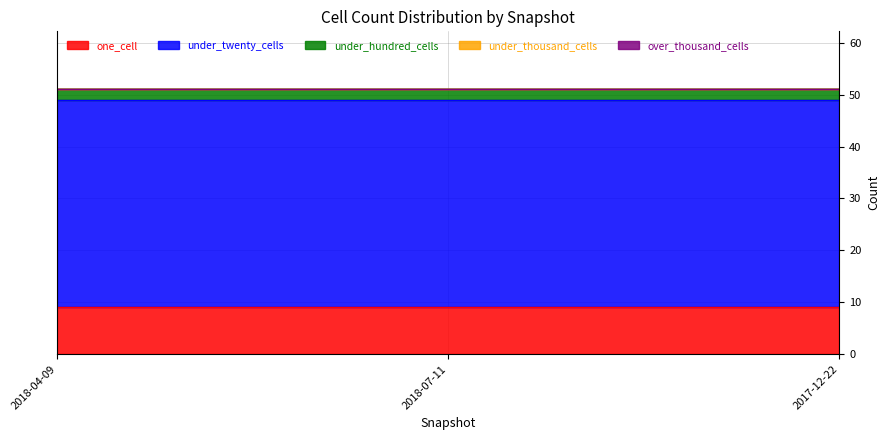

What is the label of the 1st point from the right?

2017-12-22